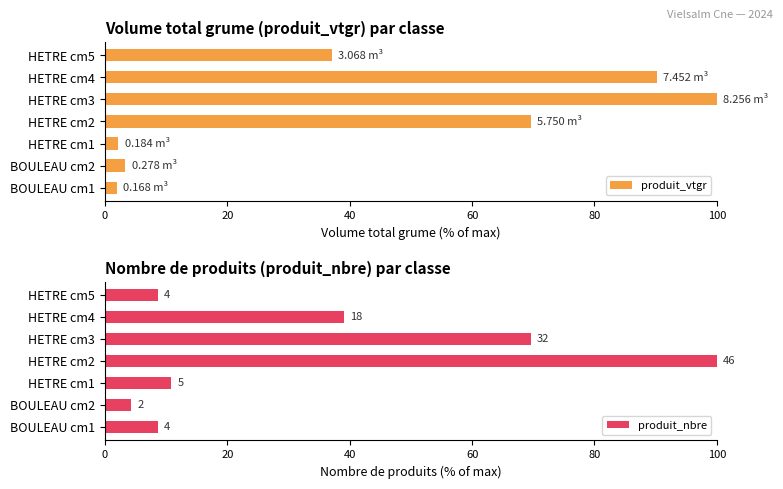

What is the difference between the maximum and minimum values in the produit_vtgr series?

98.0